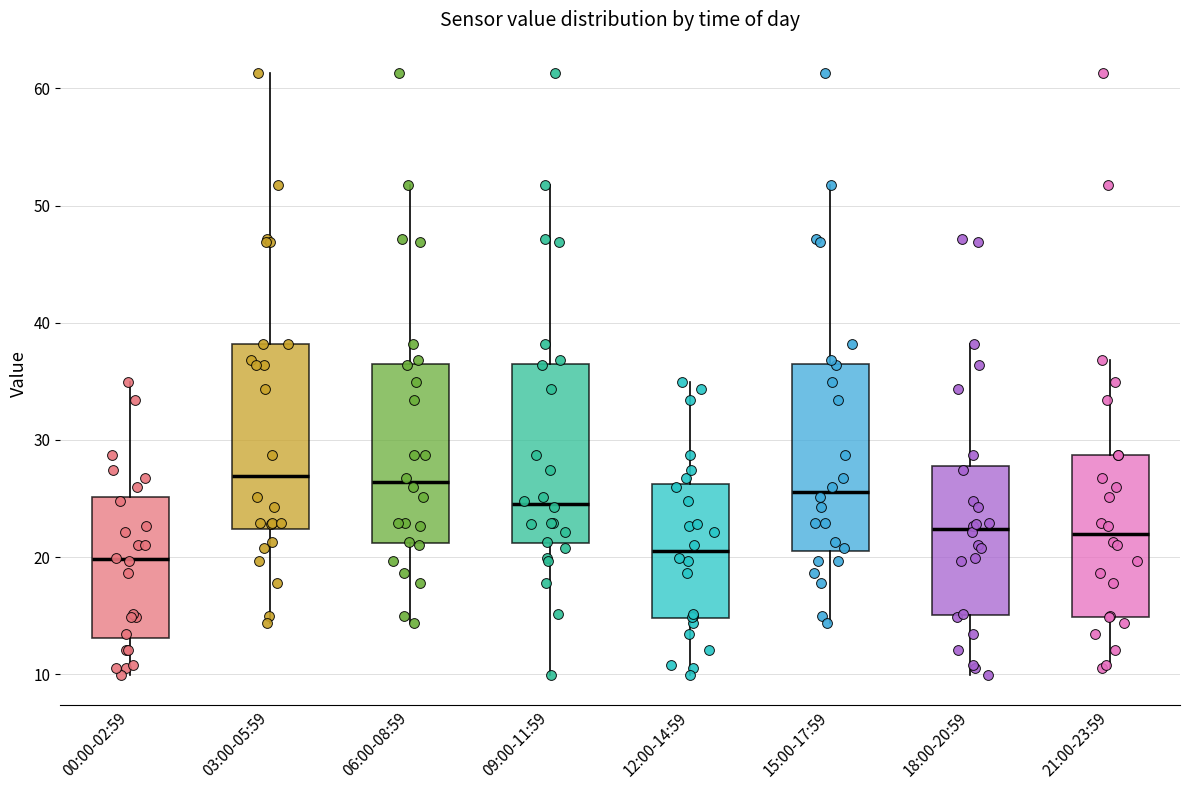

Reading left to right, transcribe this box plot: for each box, give where its median line is, the range the box spans, and where its two whiskers end, as read against the y-axis. The values are not printed on the chart, so give them approximately, as read against the axis.

00:00-02:59: median 20, box 13 to 25, whiskers 10 to 35
03:00-05:59: median 27, box 22 to 38, whiskers 14 to 61
06:00-08:59: median 26, box 21 to 37, whiskers 14 to 52
09:00-11:59: median 25, box 21 to 37, whiskers 10 to 52
12:00-14:59: median 20, box 15 to 26, whiskers 10 to 35
15:00-17:59: median 26, box 20 to 37, whiskers 14 to 52
18:00-20:59: median 22, box 15 to 28, whiskers 10 to 38
21:00-23:59: median 22, box 15 to 29, whiskers 11 to 37